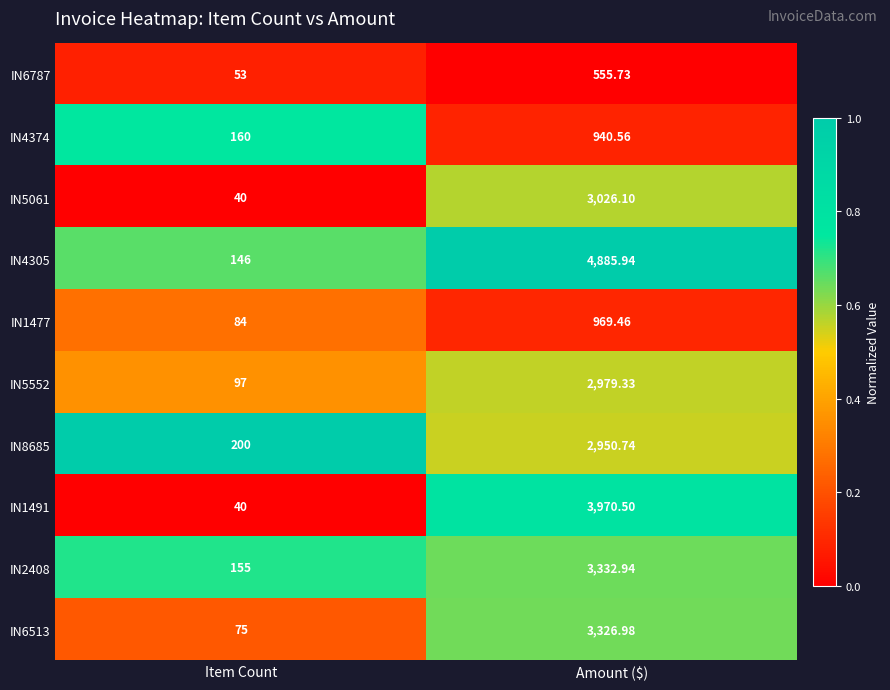

At which label does IN1477 first exceed 969?

Amount ($)